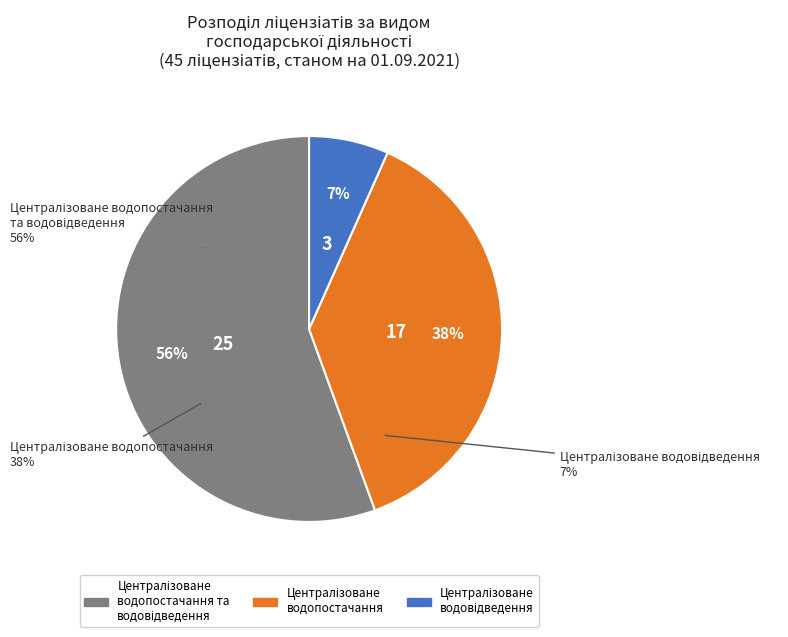

What percentage is the Централізоване водопостачання та/або централізоване водовідведення slice, to the nearest percent?

71%